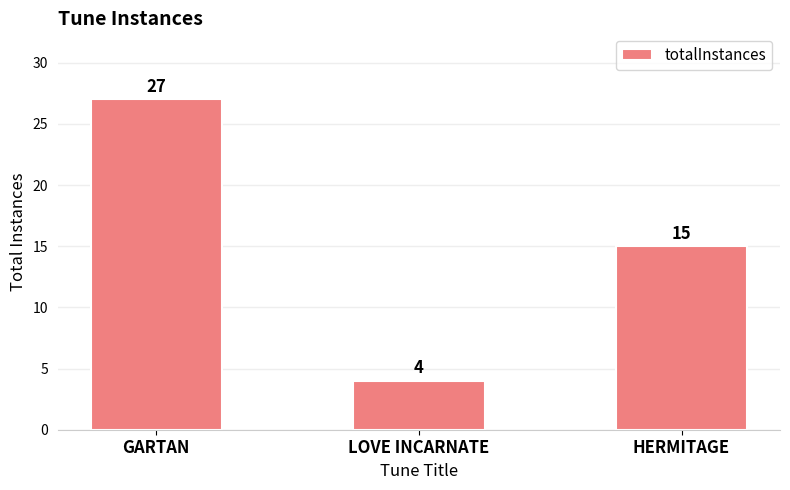

List the labels in order of value, largest first.

GARTAN, HERMITAGE, LOVE INCARNATE